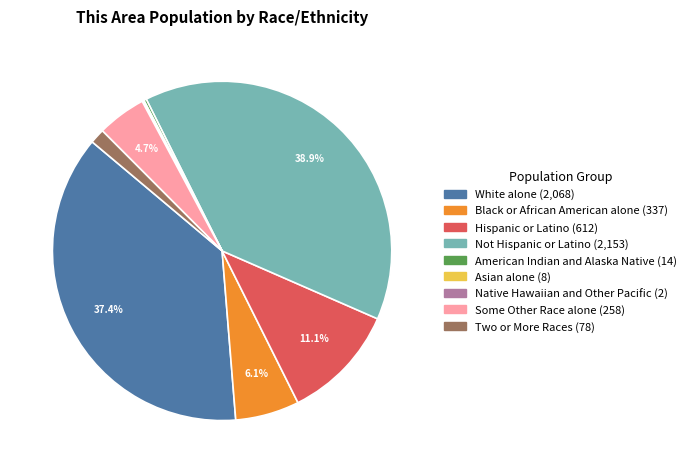

To the nearest percent, what is the difference between the largest and smallest slice percentages?

39%